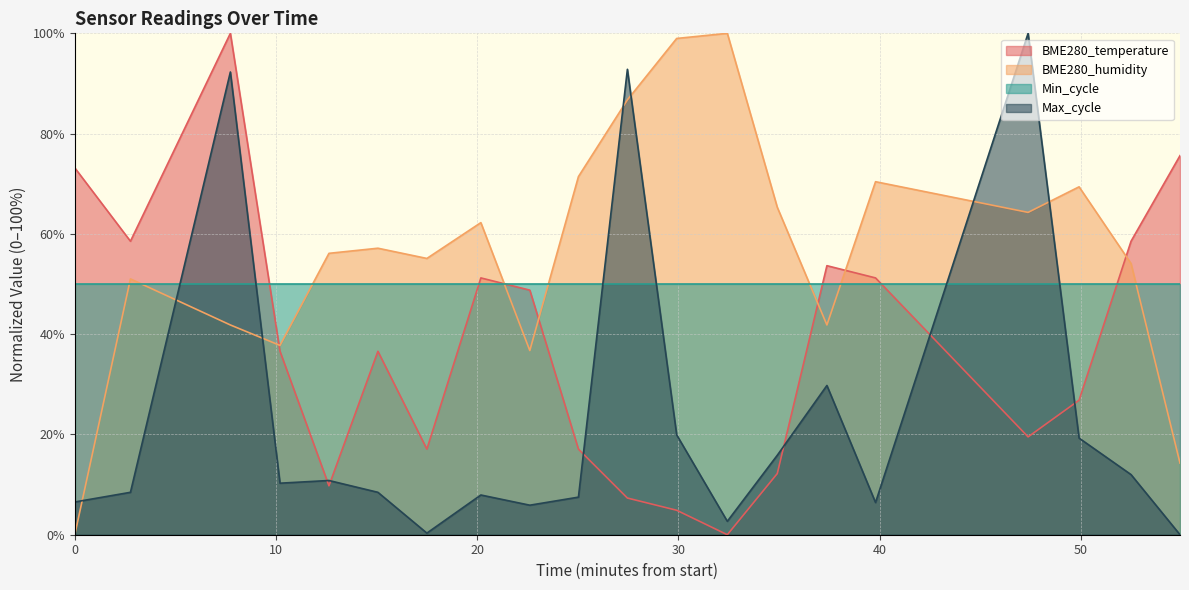

What is the greatest value displayed?

100.0